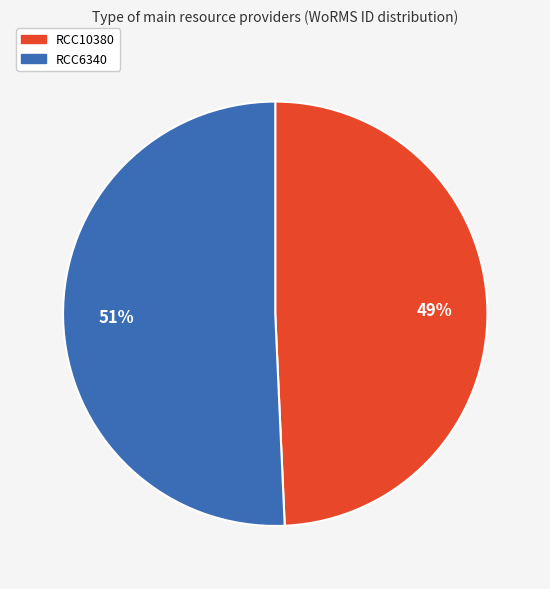

Does RCC6340 represent more than half of the total?

Yes